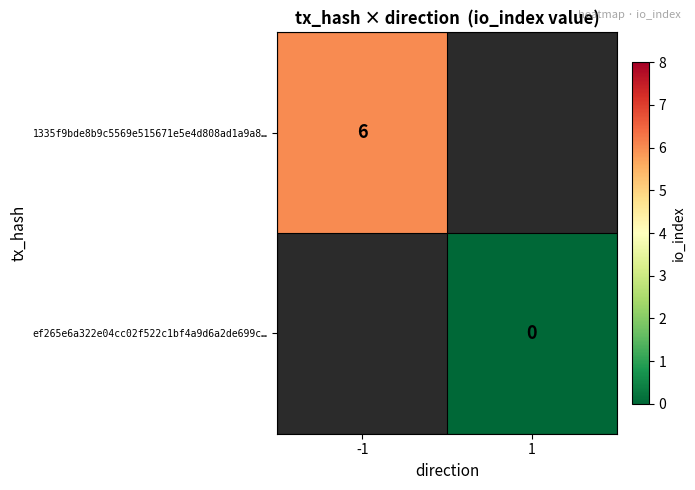

The 1335f9bde8b9c5569e515671e5e4d808ad1a9a8… series shows 10 at -1. True or false?

False